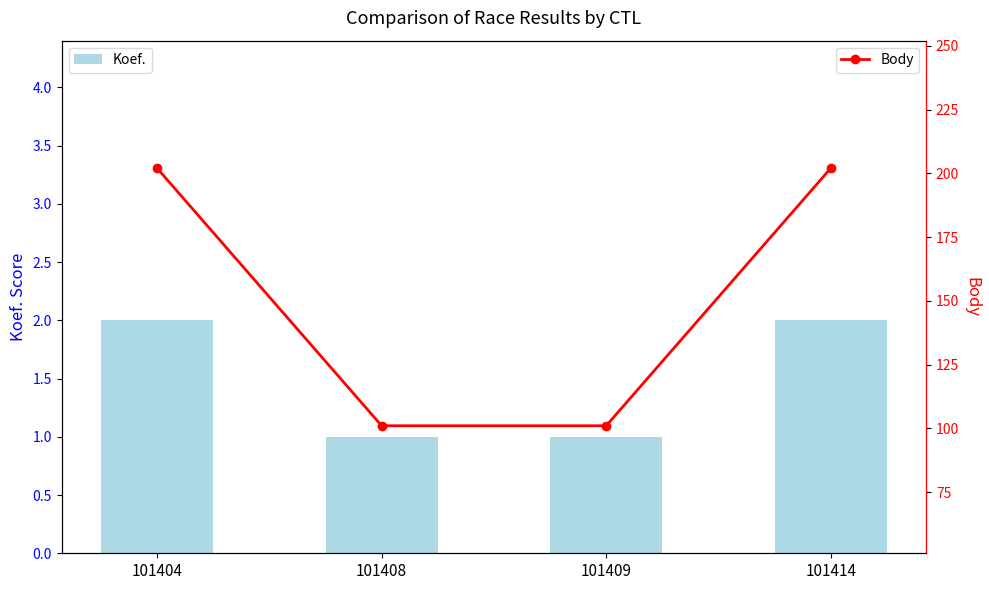

Which has a higher value, 101414 or 101408?

101414